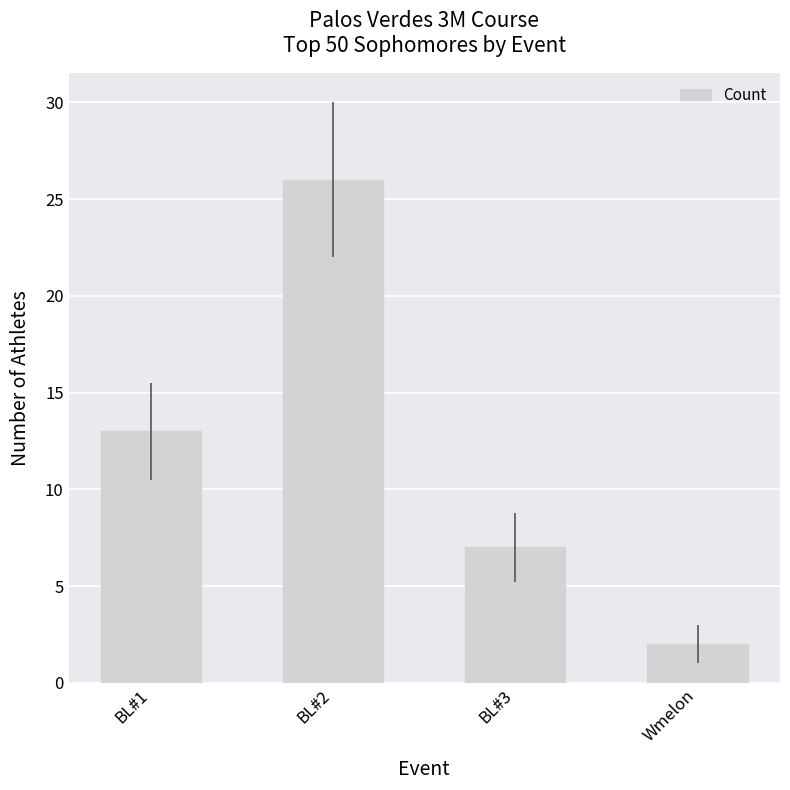

What is the difference between the second highest and minimum values?

11